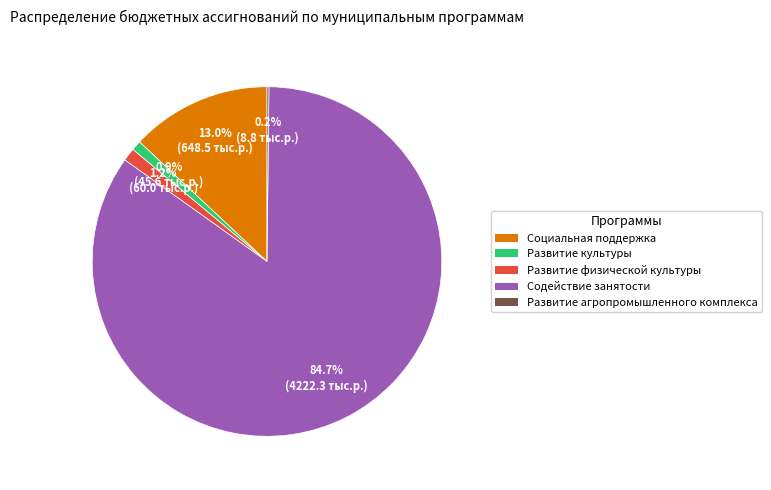

Is Социальная поддержка the majority of the pie?

No